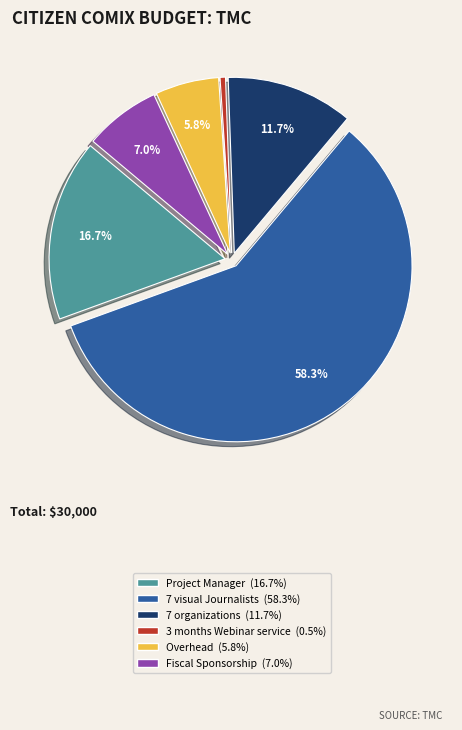

What is the smallest slice in the pie chart?

3 months Webinar service